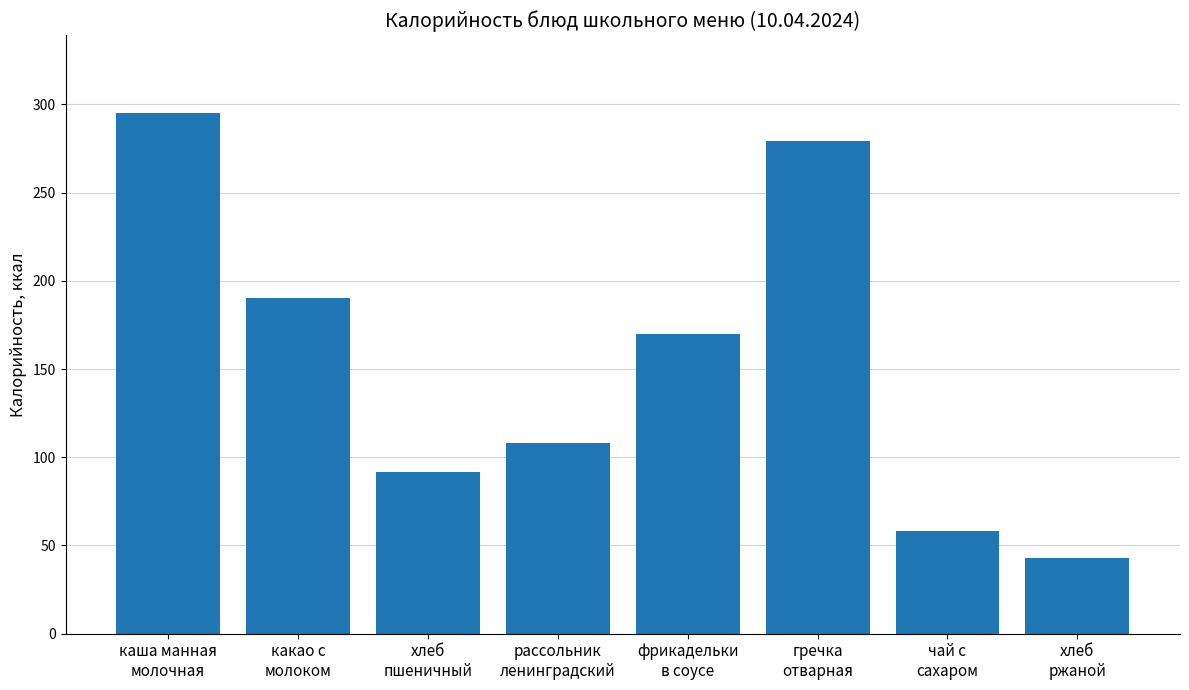

Reading right to left, extract all data points from this chart.

43.0	58.0	279.0	170.0	108.0	91.9	190.0	295.0